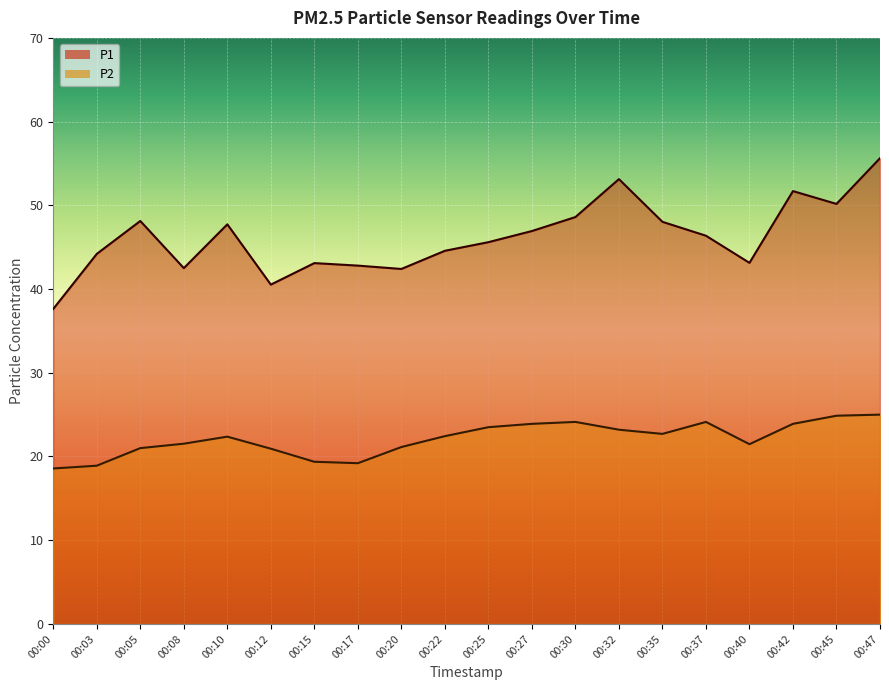

True or false: P1 and P2 intersect in this chart.

False